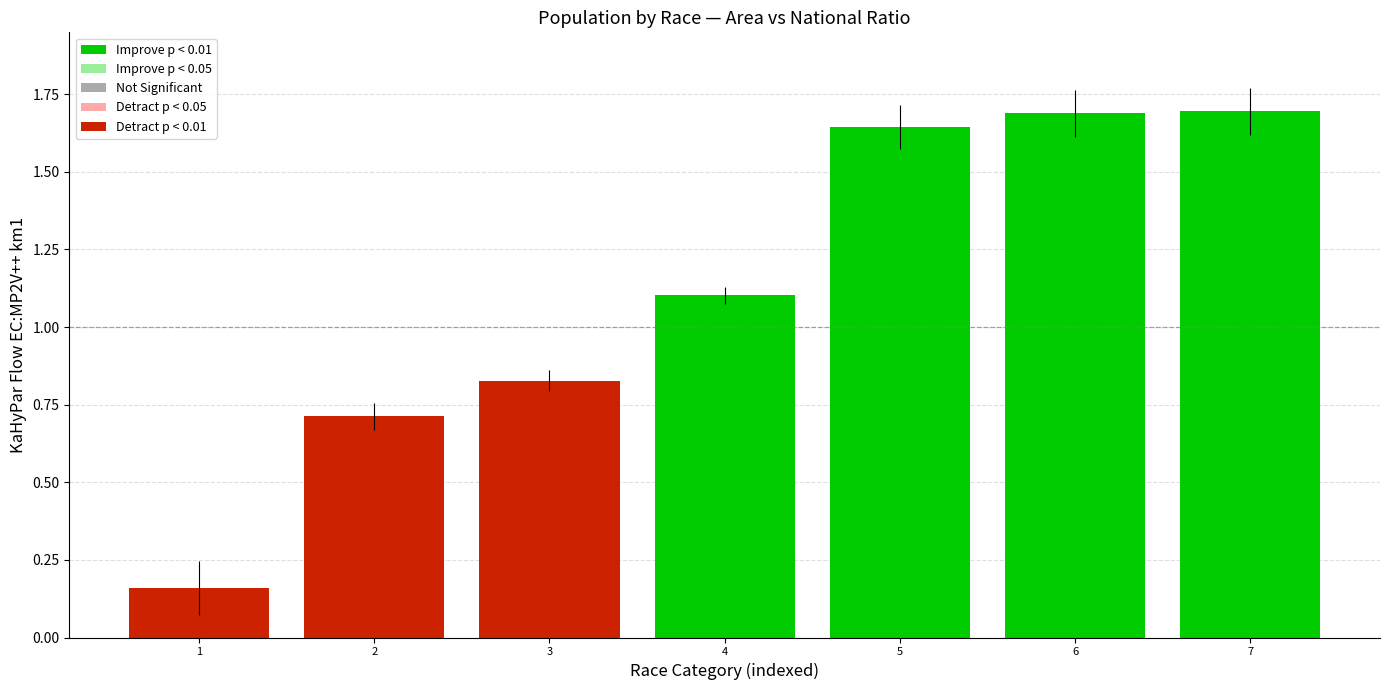

Is it true that the value at 4 is 1.7?

False